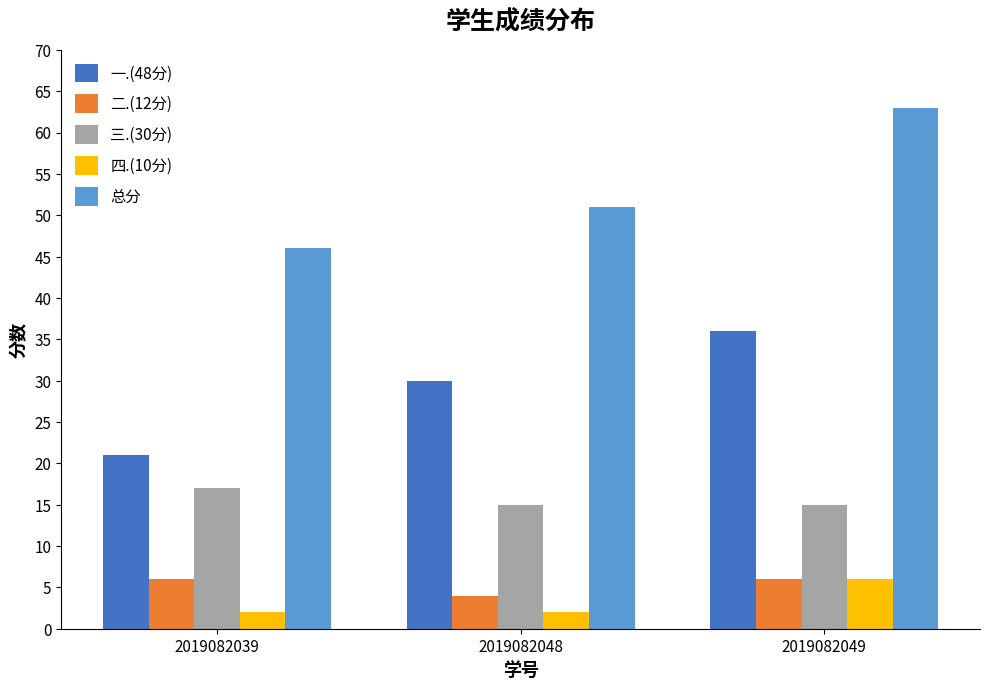

What is the difference between the 一.(48分) values at 2019082039 and 2019082049?

15